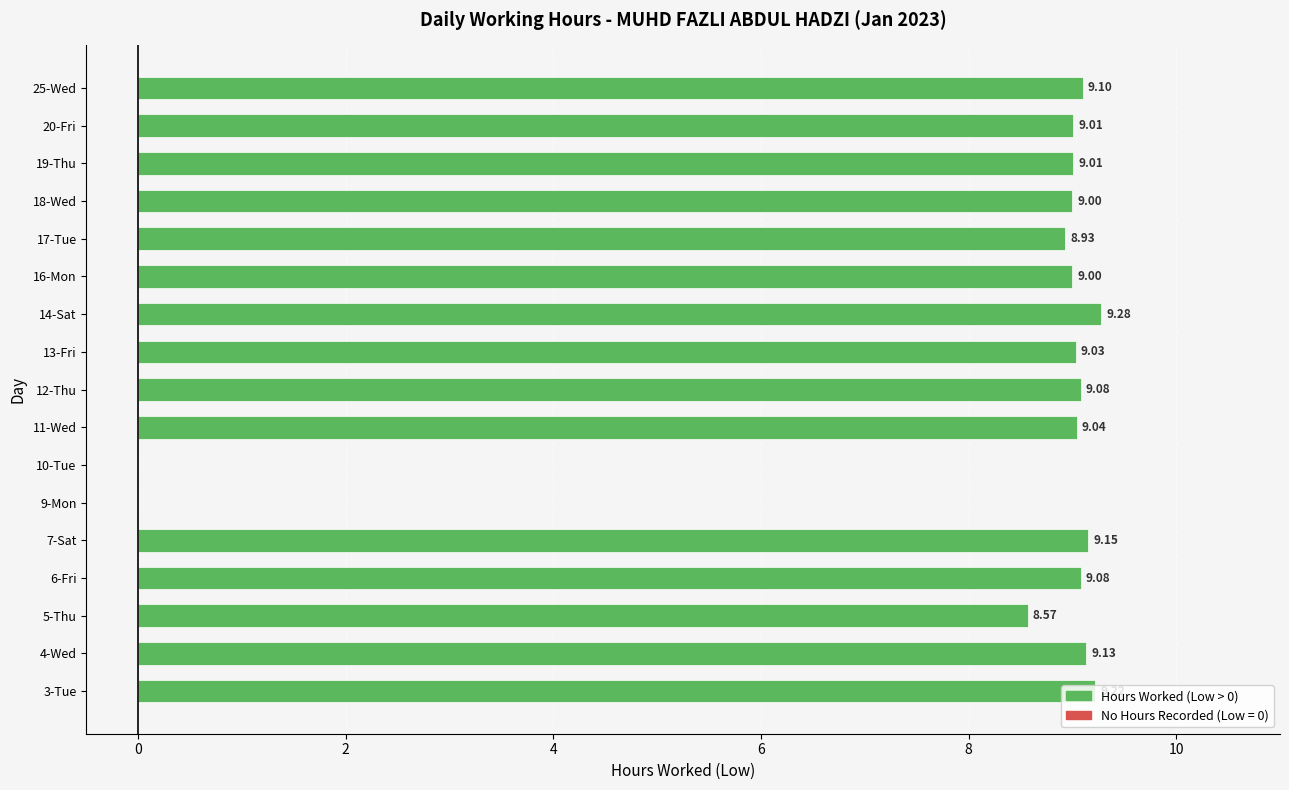

What is the sum of all values?

135.6